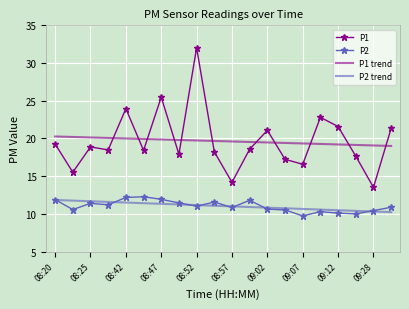

True or false: P2 and P1 intersect in this chart.

False